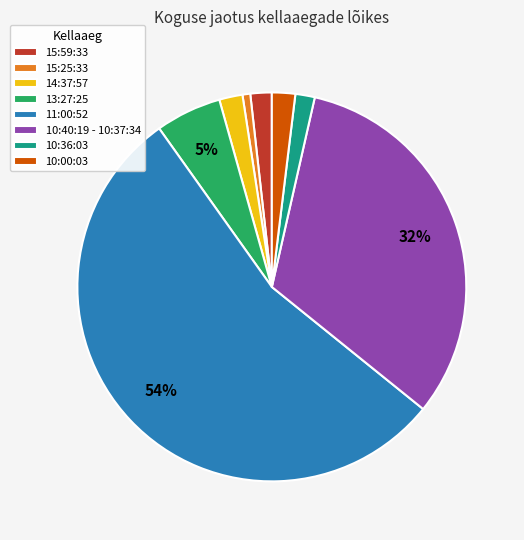

Is there a majority slice in this chart?

Yes